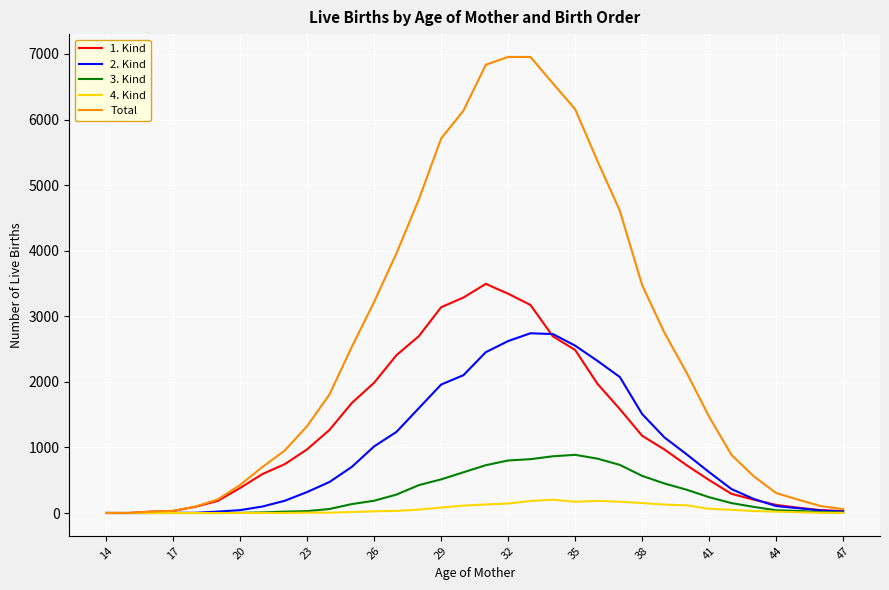

How many values in the 2. Kind series are below 623?

17